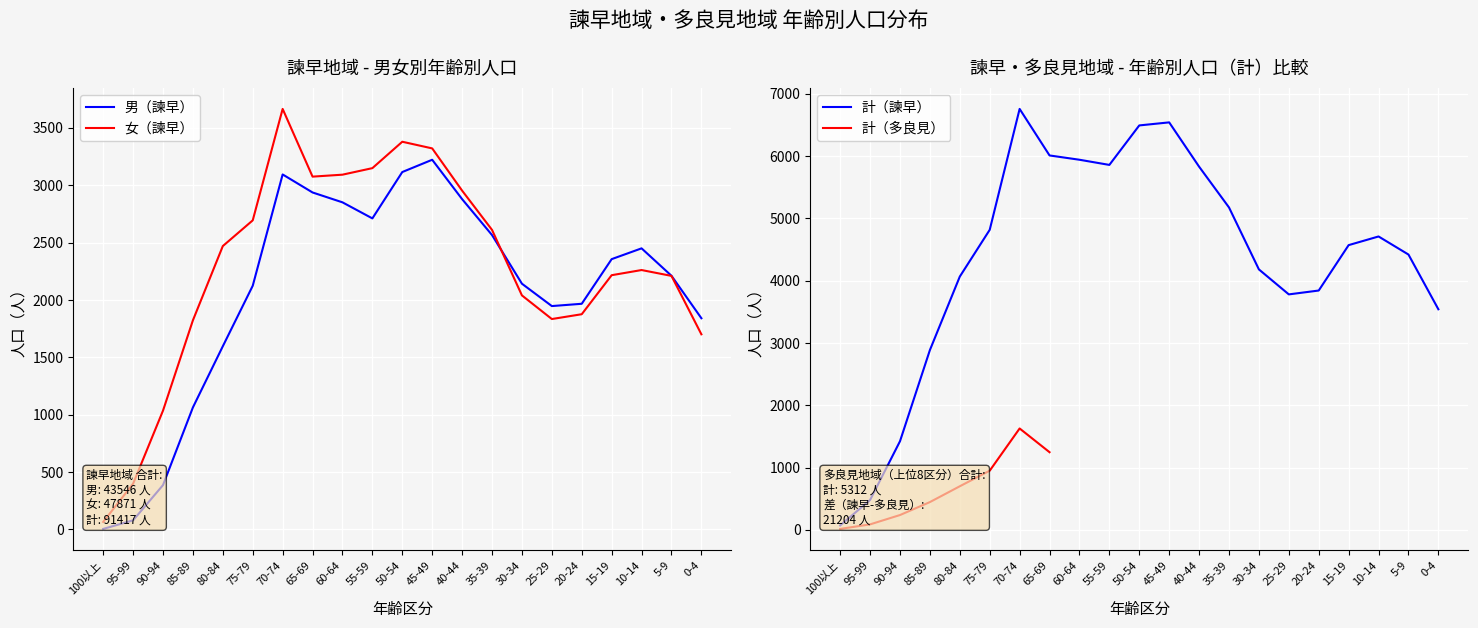

Where is the first local minimum for 計（諫早）?

55-59